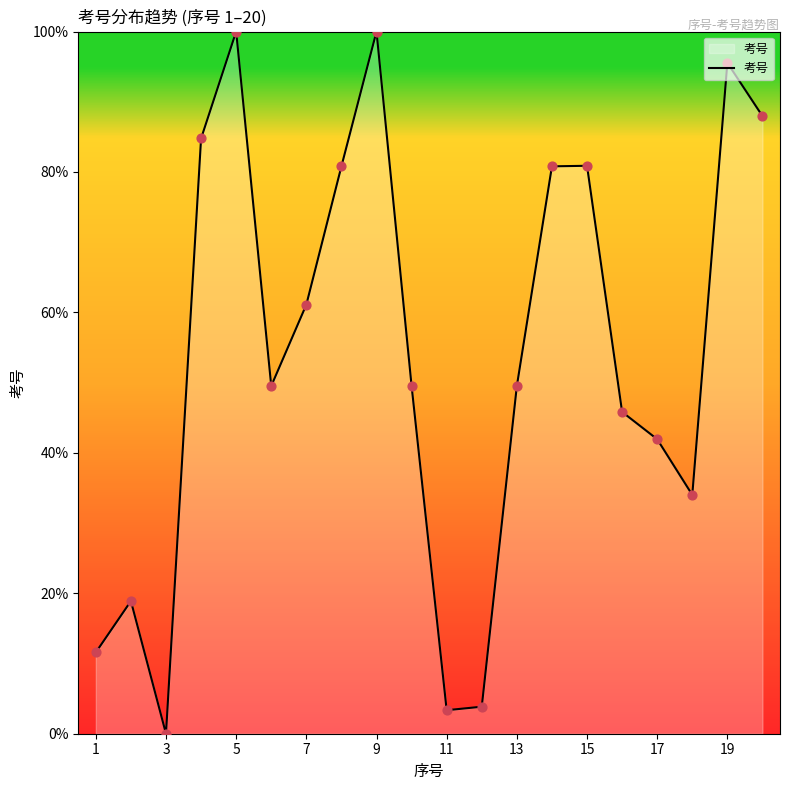

What is the greatest value displayed?

100.0